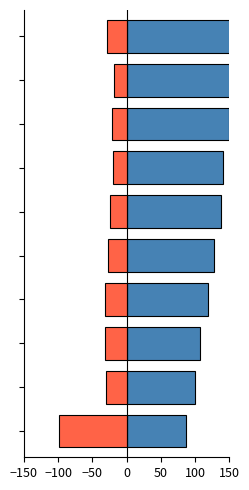

Between 9 and 7, which is larger?

9